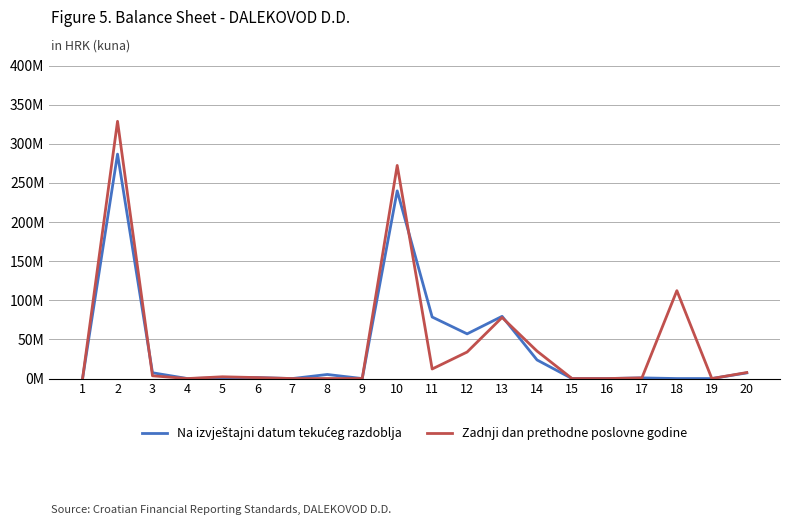

The Na izvještajni datum tekućeg razdoblja series shows 79489091 at 13. True or false?

True